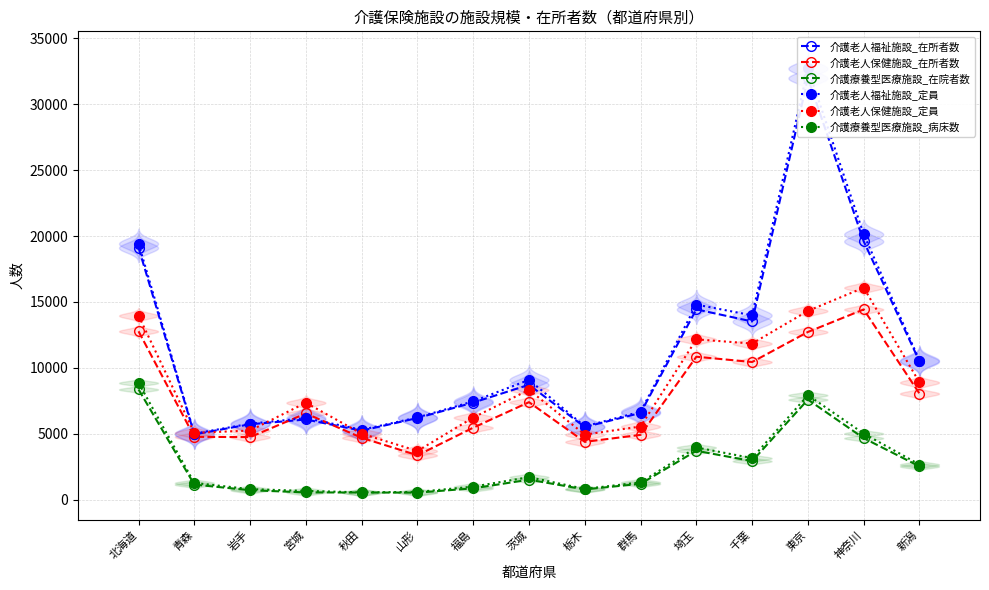

True or false: 介護老人福祉施設_在所者数 has a value of 8612 at 岩手.

False